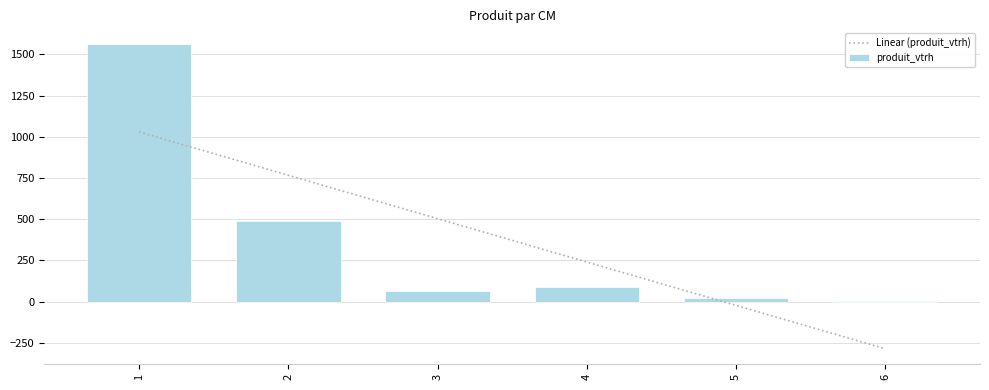

What is the approximate value of produit_vtgr at 5?

20.3